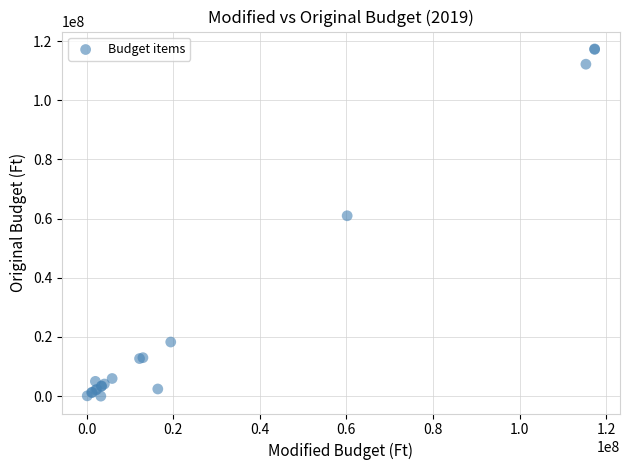

What Y value in the scatter plot is closest to 58675254?

60960000